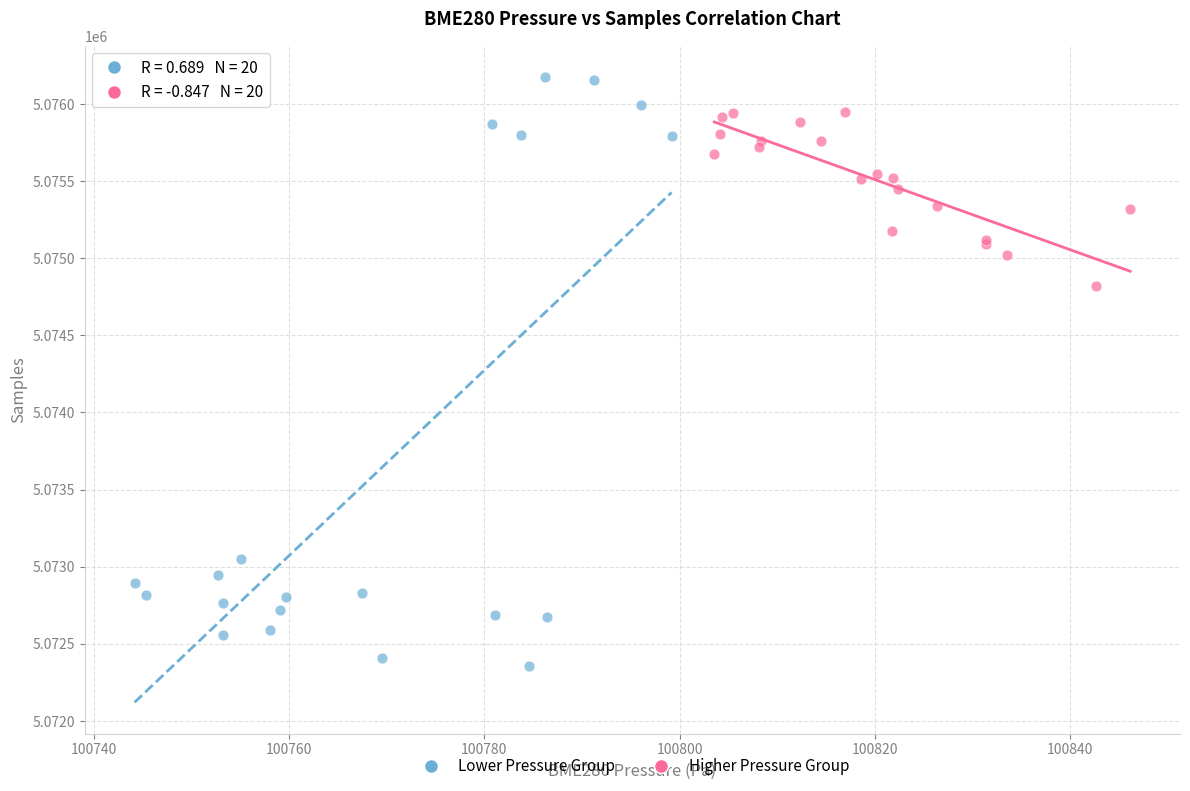

Which series contains the highest Y value?

Lower Pressure Group